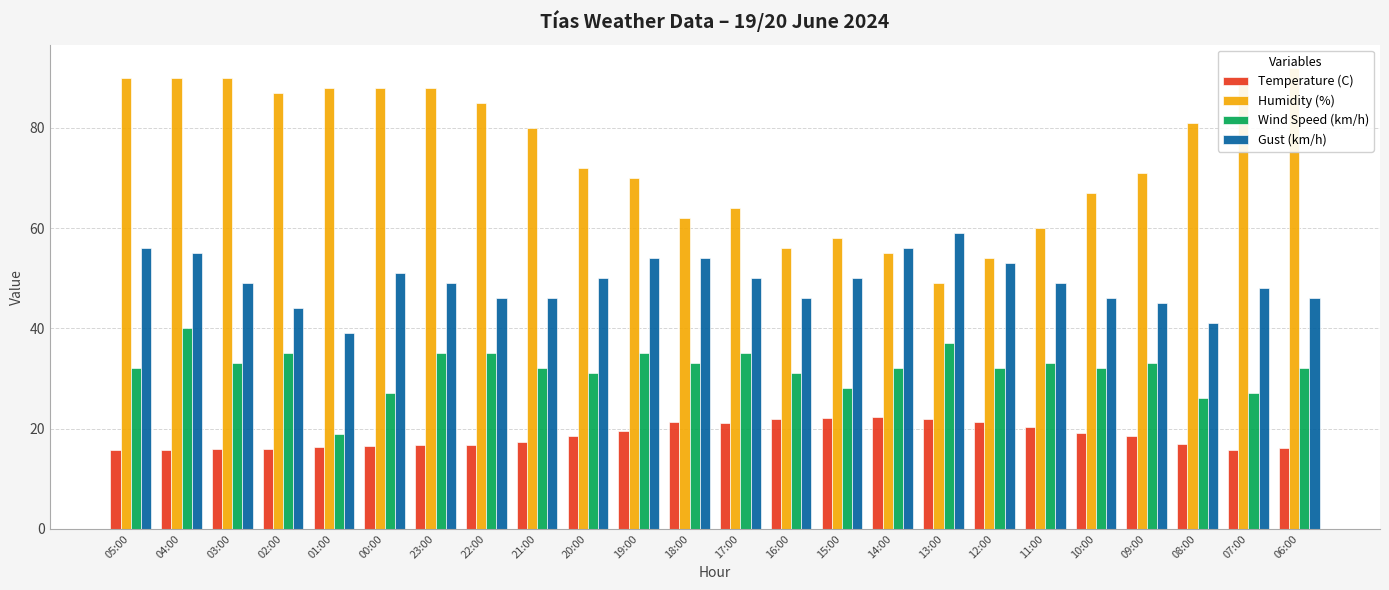

Which series has the widest spread of values?

Humidity (%)